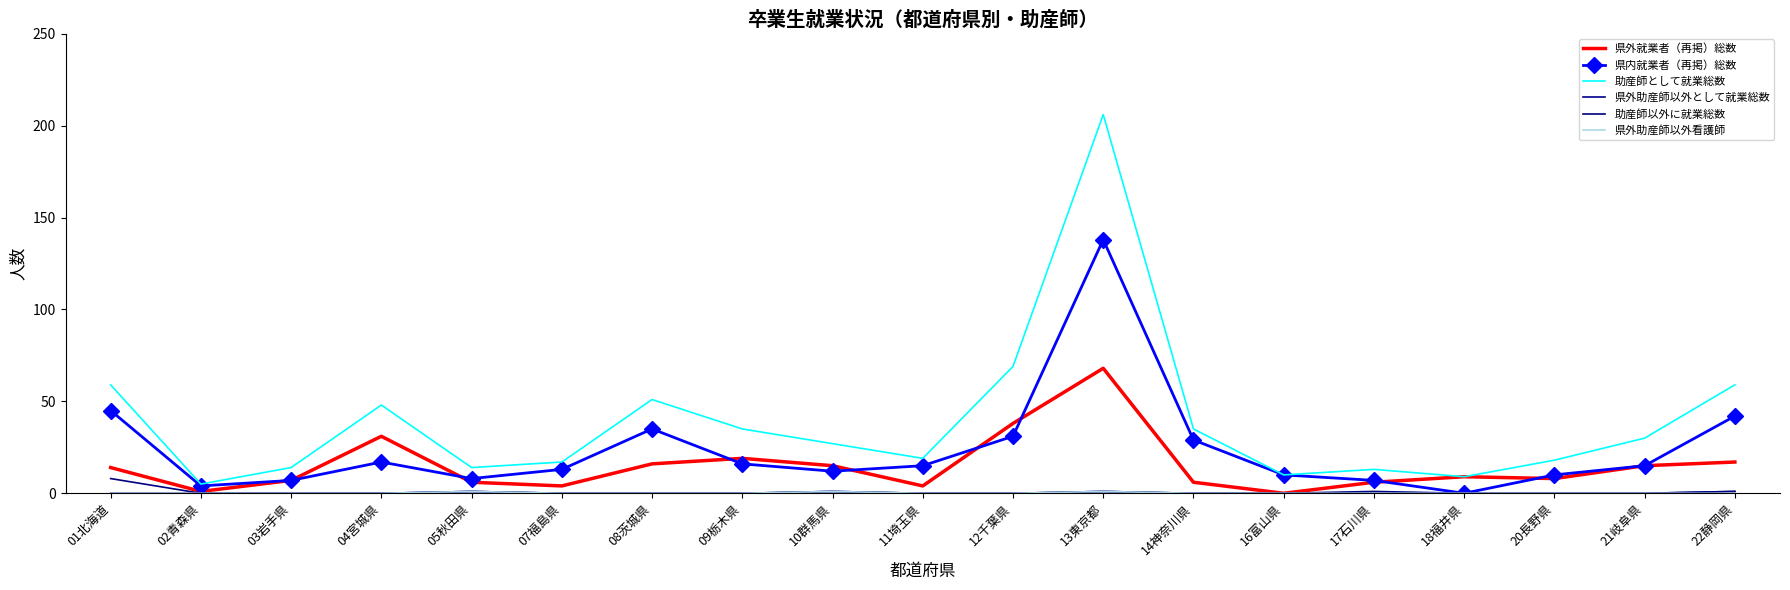

What is the difference between the maximum and minimum values in the 県外助産師以外として就業総数 series?

1